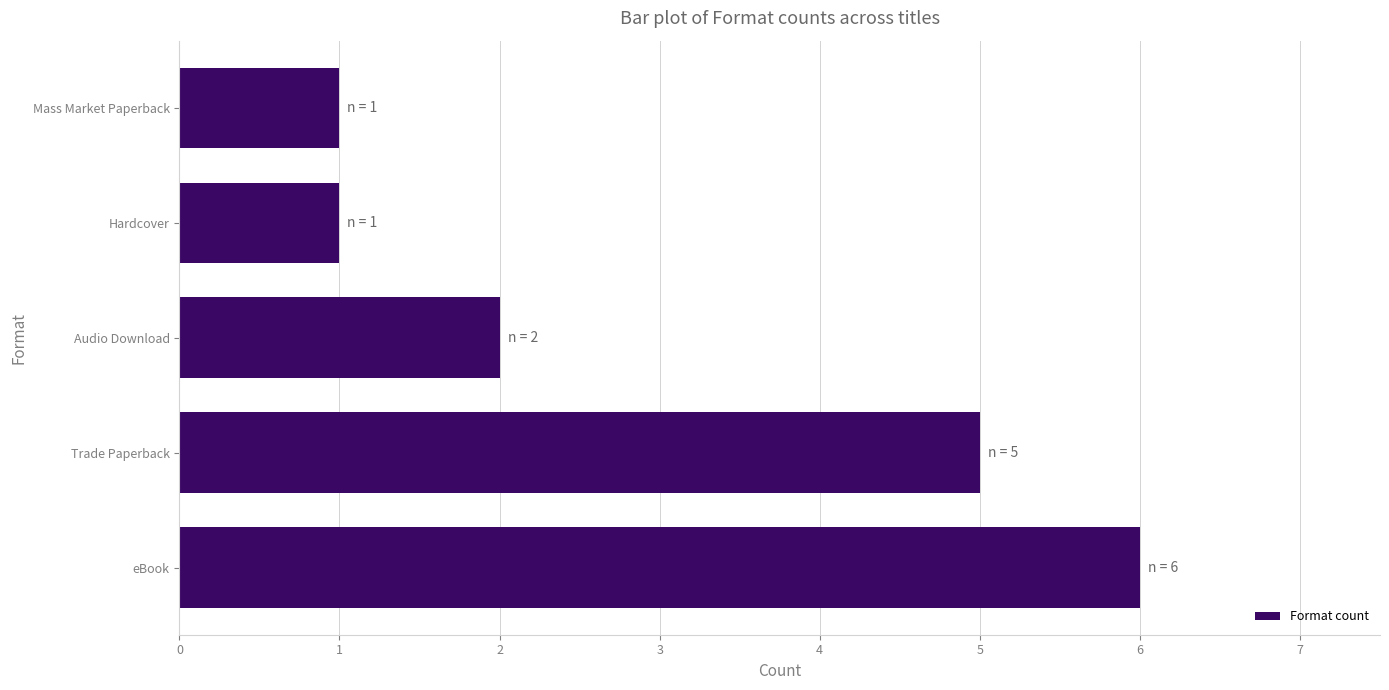

Reading top to bottom, extract all data points from this chart.

Mass Market Paperback=1	Hardcover=1	Audio Download=2	Trade Paperback=5	eBook=6